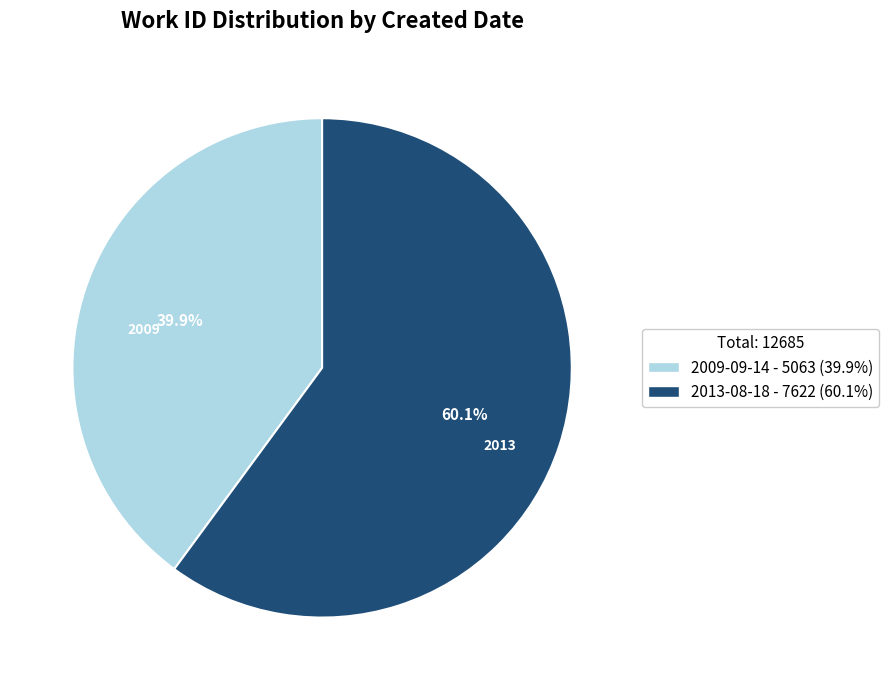

What is the largest slice in the pie chart?

2013-08-18